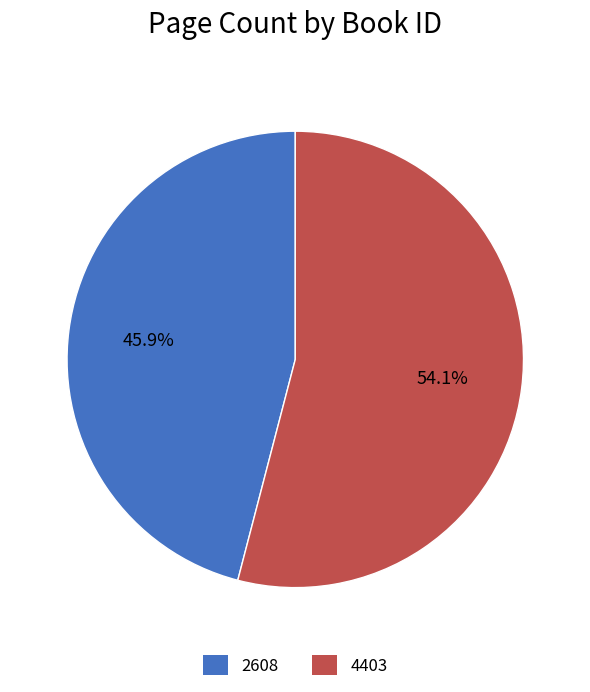

Is 4403 the majority of the pie?

Yes